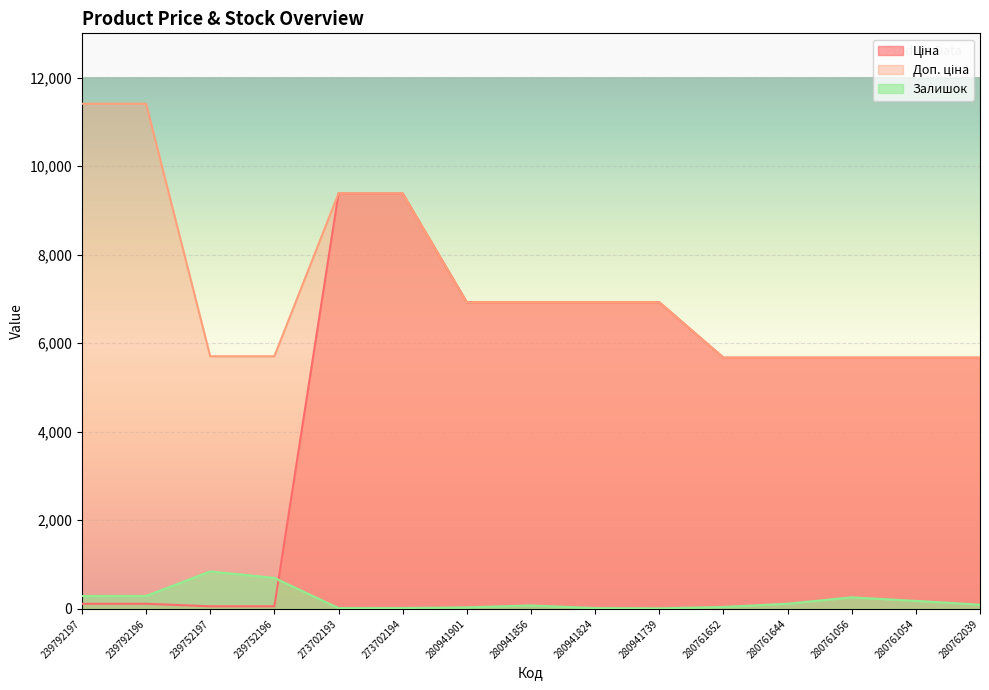

True or false: Доп. ціна and Залишок cross at least once.

False